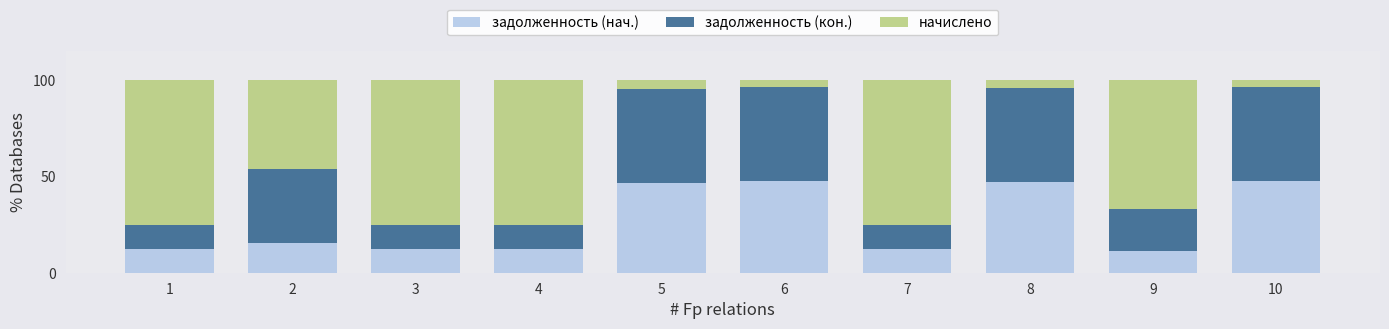

Is it true that задолженность (нач.) equals 15.4 at 2?

True